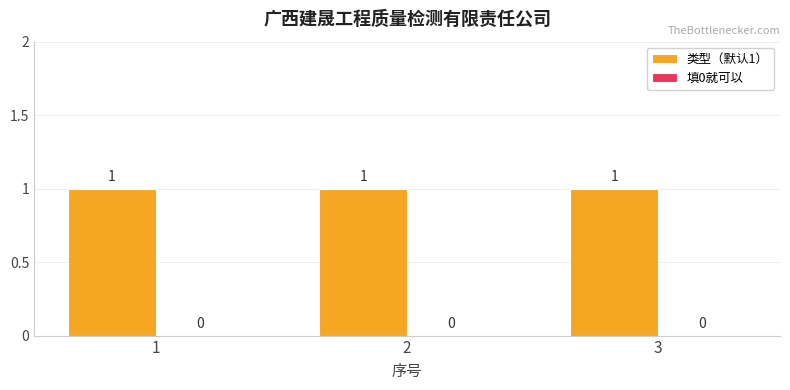

What is the value of the 类型（默认1） bar at the 3rd from the left?

1